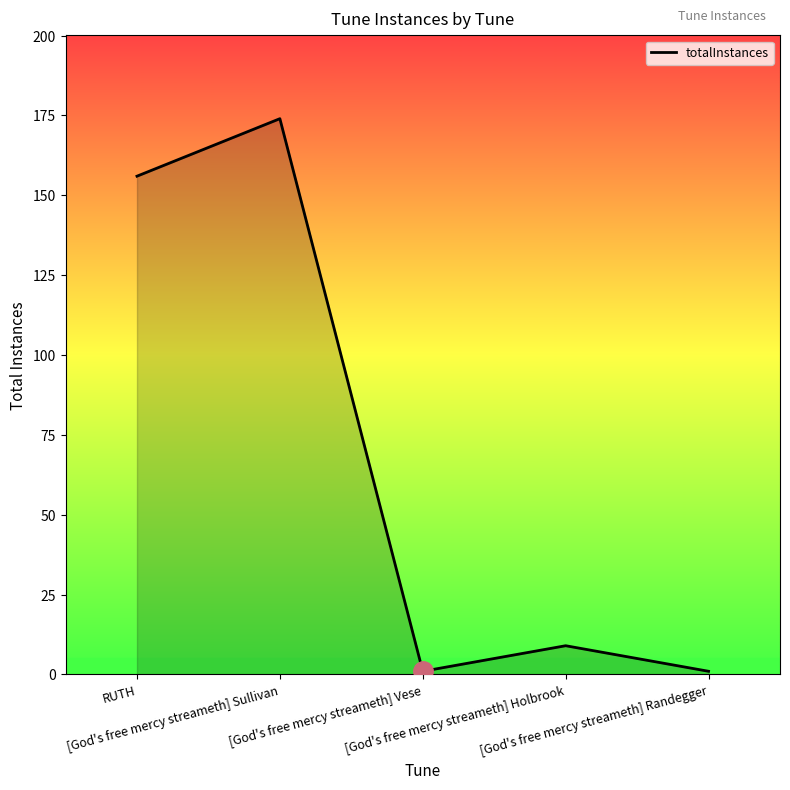

Reading left to right, list all the values displayed in this chart.

RUTH=156	[God's free mercy streameth] Sullivan=174	[God's free mercy streameth] Vese=1	[God's free mercy streameth] Holbrook=9	[God's free mercy streameth] Randegger=1